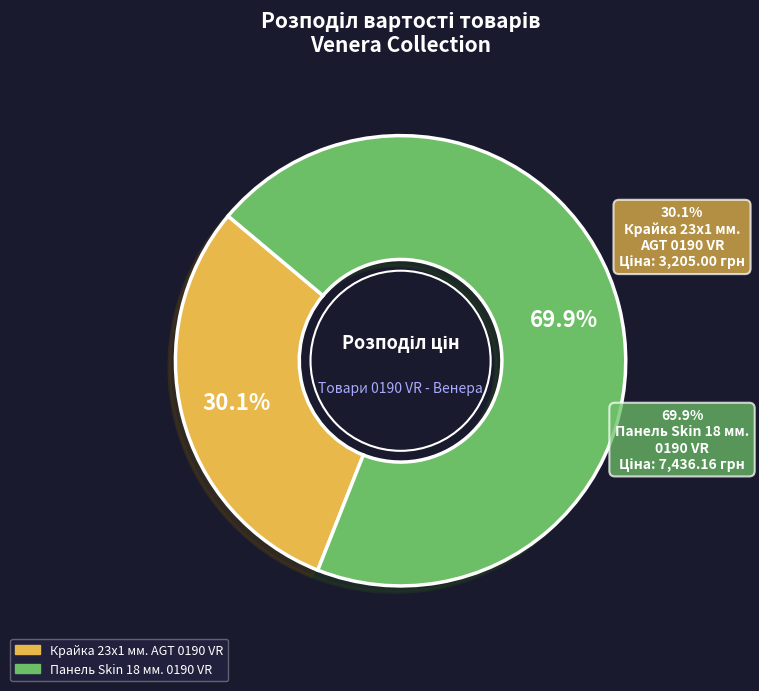

What percentage is the Панель Skin 18 мм. 0190 VR - Венера slice, to the nearest percent?

70%